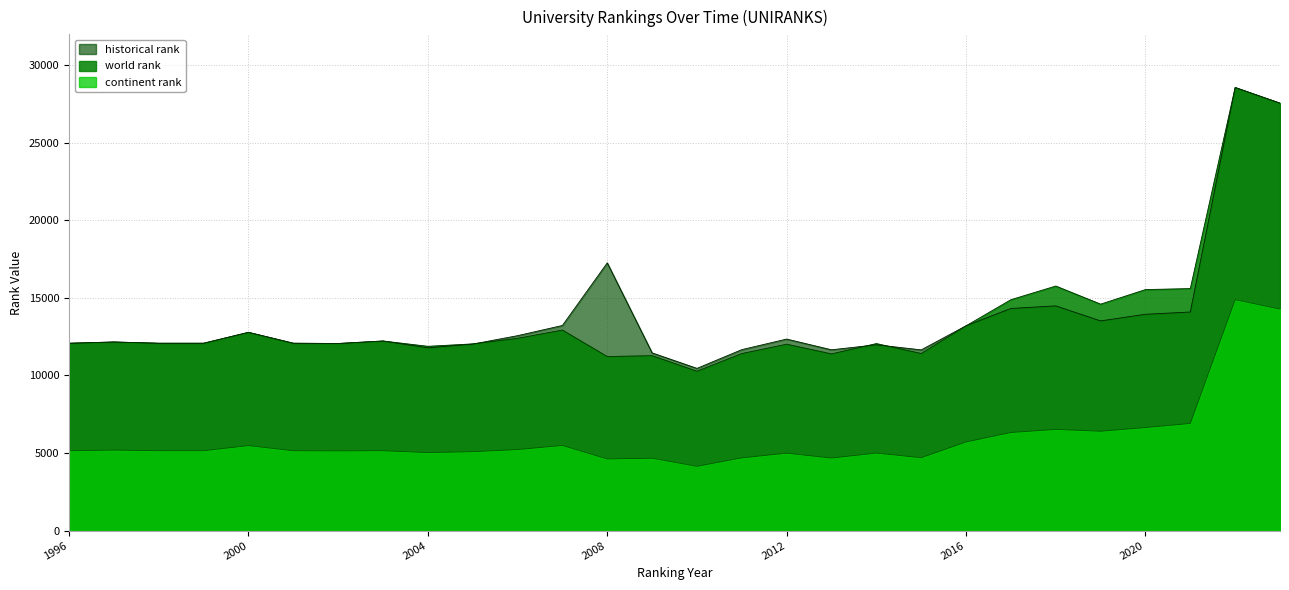

Is the value of world rank at 2004 greater than the value of historical rank at 2002?

No